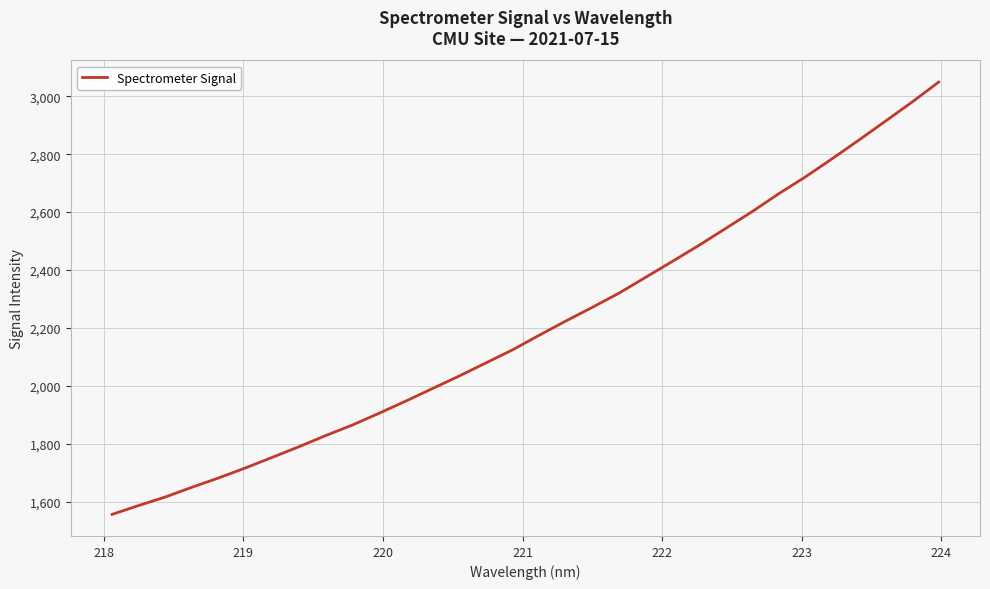

What is the average value?

2203.6